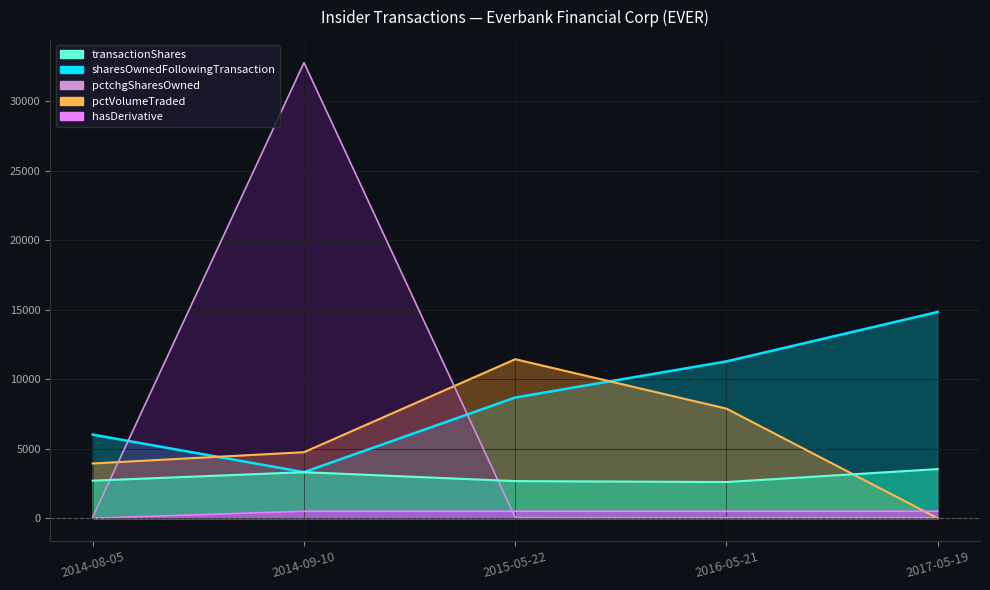

What are all the series names shown in the legend?

transactionShares, sharesOwnedFollowingTransaction, pctchgSharesOwned, pctVolumeTraded, hasDerivative